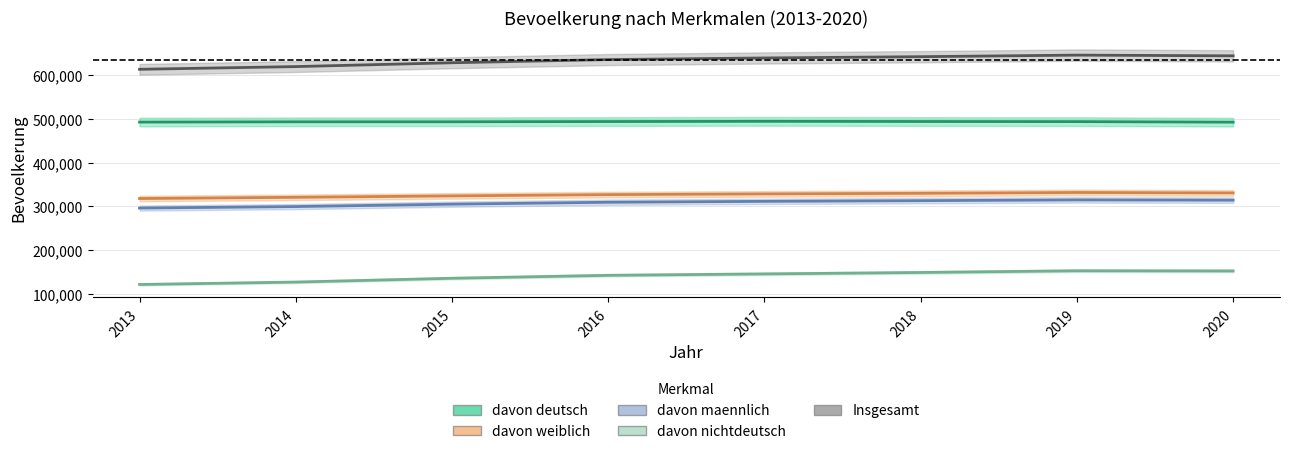

Is this an area chart (filled region under the line)?

No